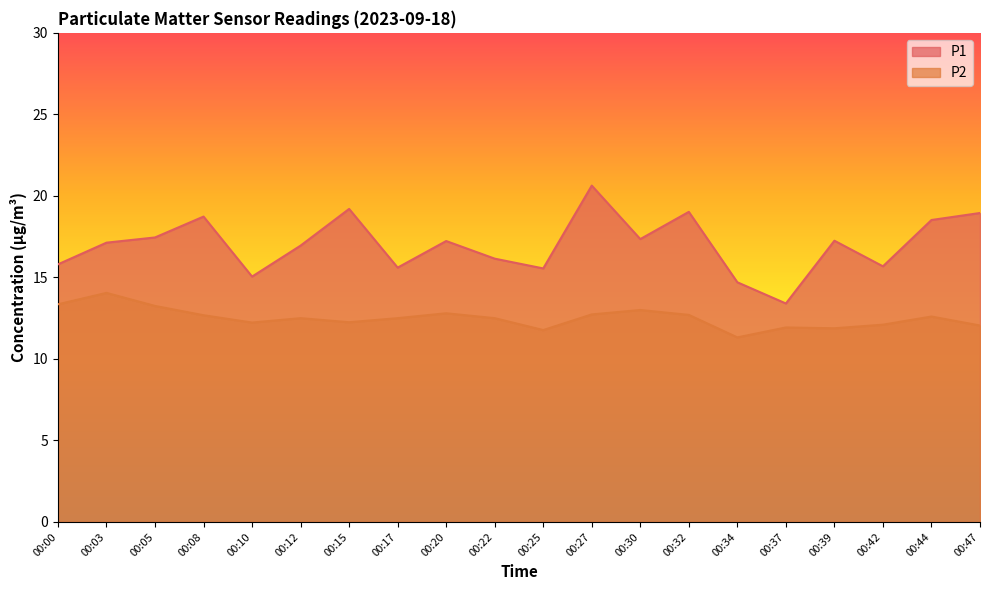

The P1 series shows 26.4 at 00:03. True or false?

False